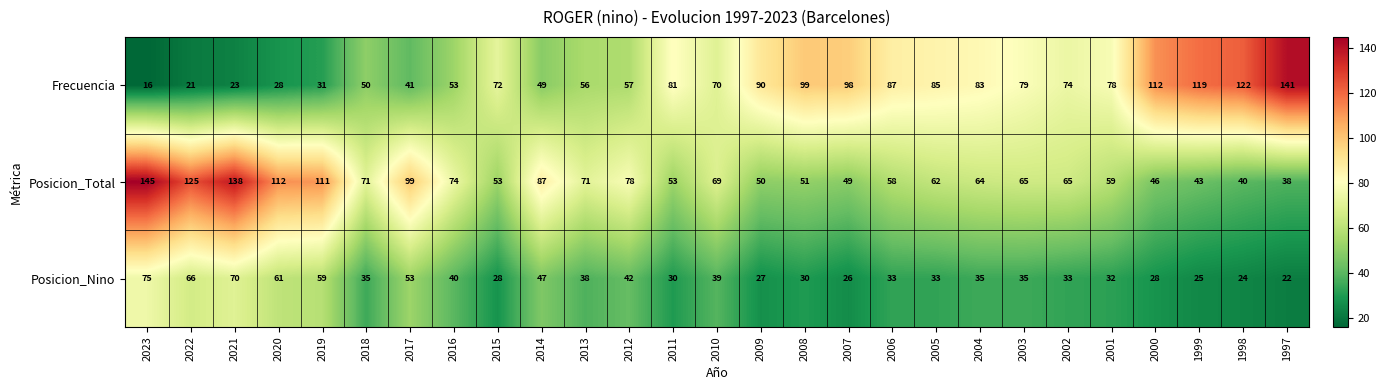

True or false: Posicion_Total has a value of 53 at 2011.

True